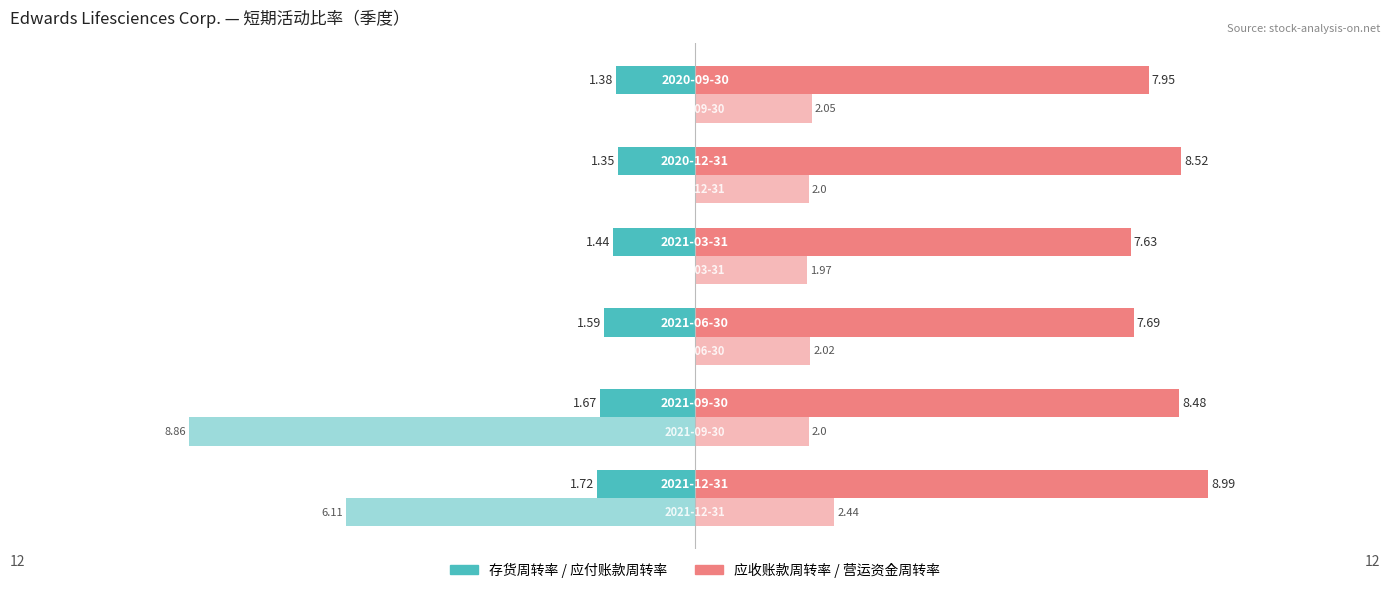

The 营运资金周转率 series shows 2.0 at −5. True or false?

True